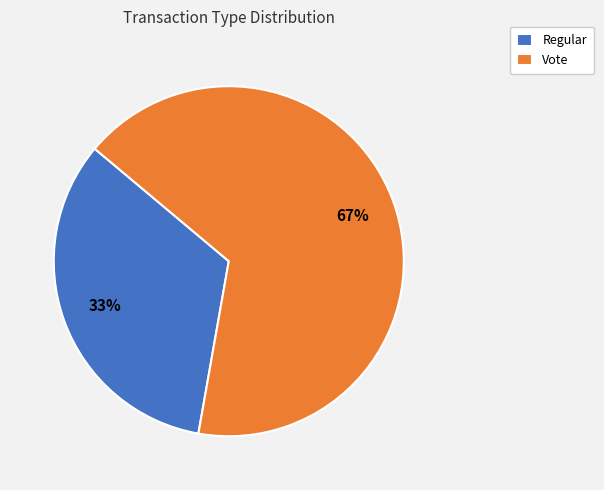

To the nearest percent, what portion does Regular represent?

33%